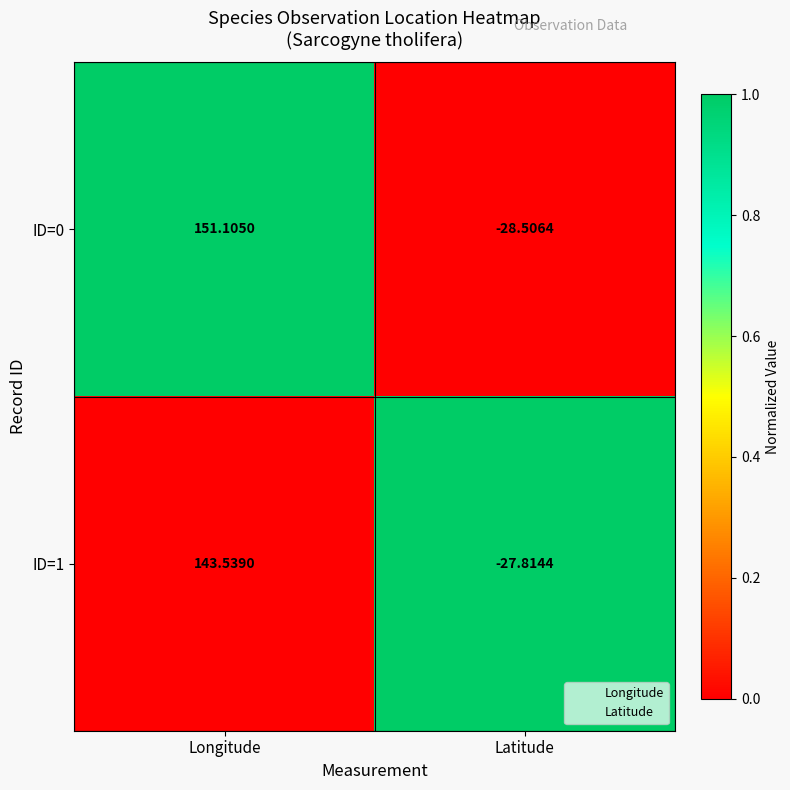

At how many categories does at least one series exceed 0?

1